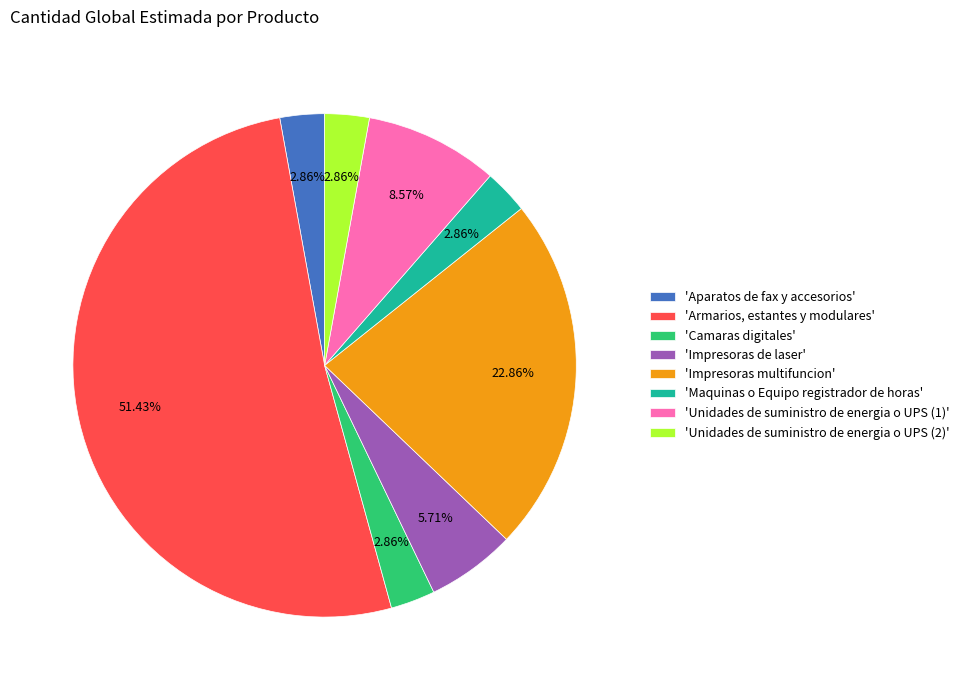

Does 'Armarios, estantes y modulares' account for over 50% of the chart?

Yes